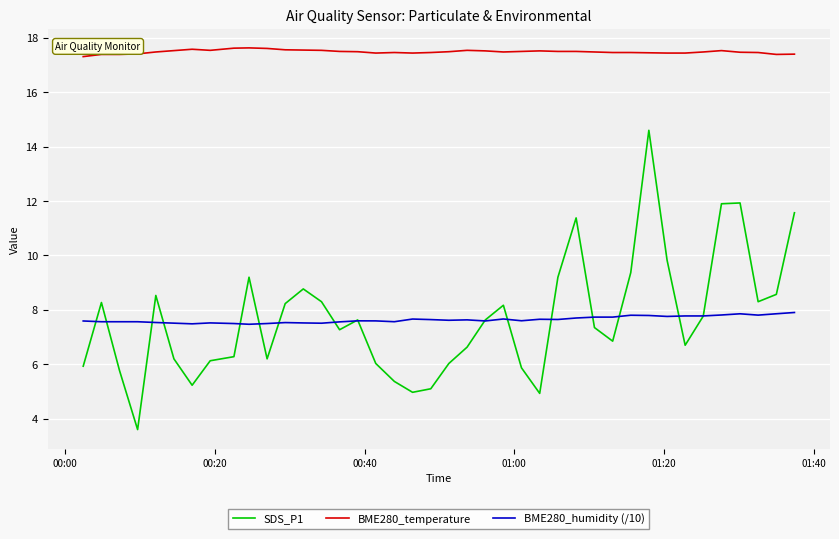

List the series in order of their peak value, lowest first.

BME280_humidity (/10), SDS_P1, BME280_temperature